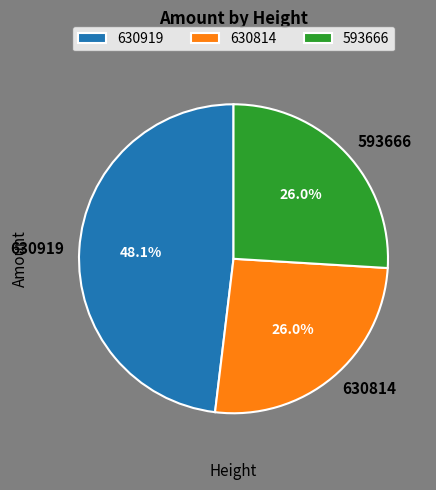

Is 630814 the majority of the pie?

No